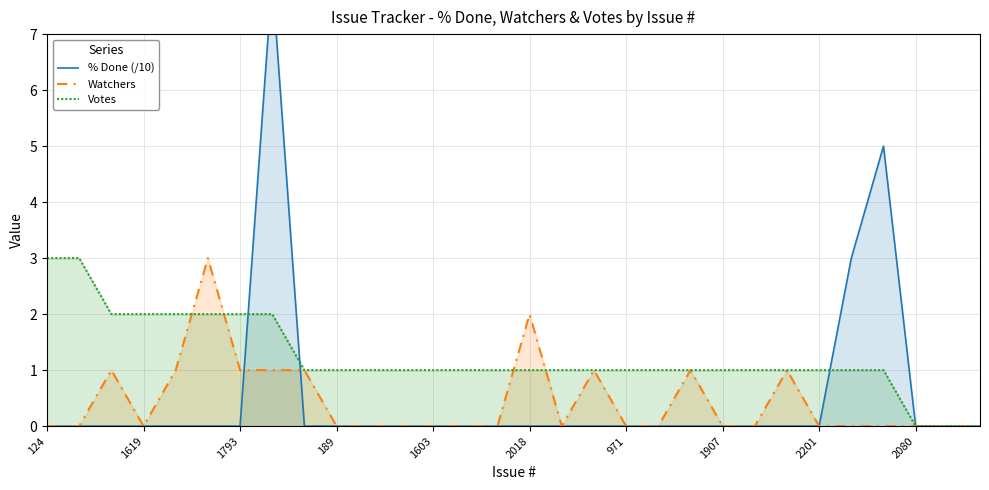

How many interior local peaks does the % Done (/10) series have?

2